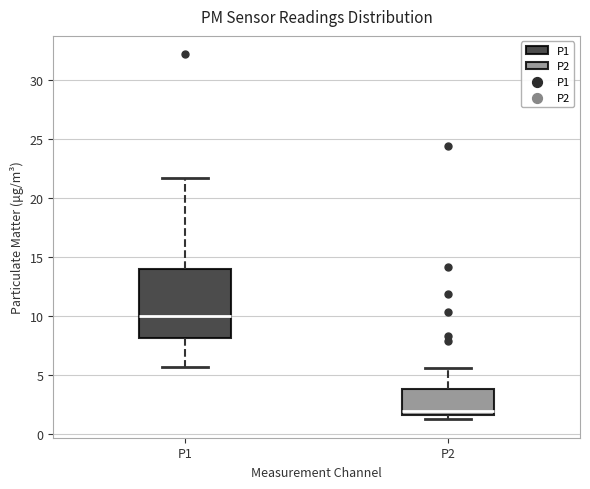

Which box's median line is the highest?

P1